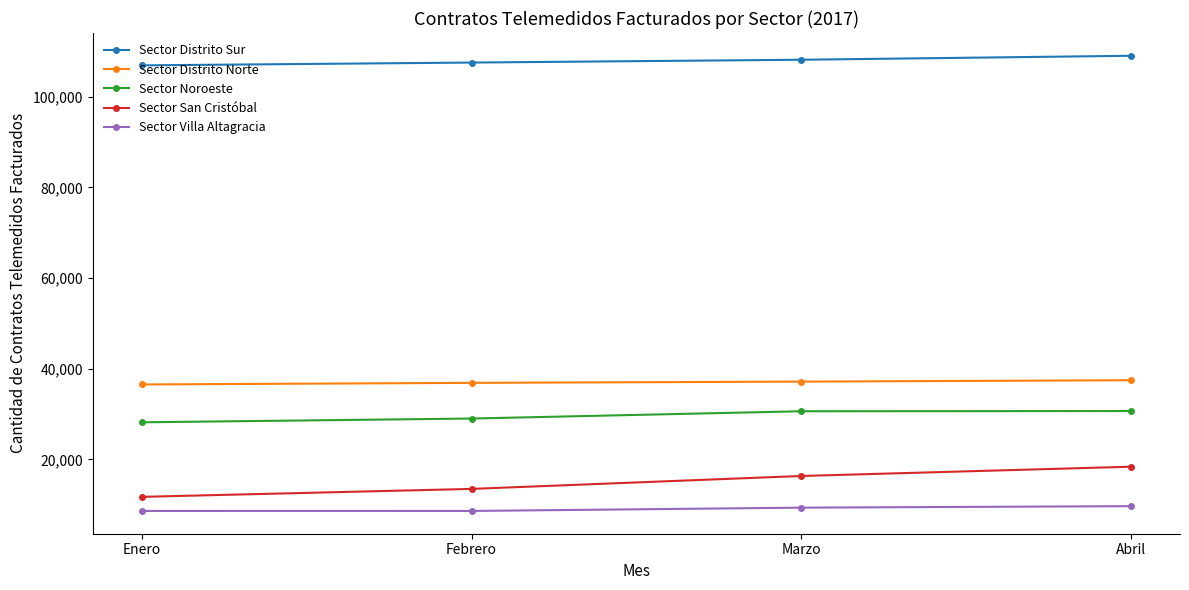

What is the label of the 4th point from the right?

Enero